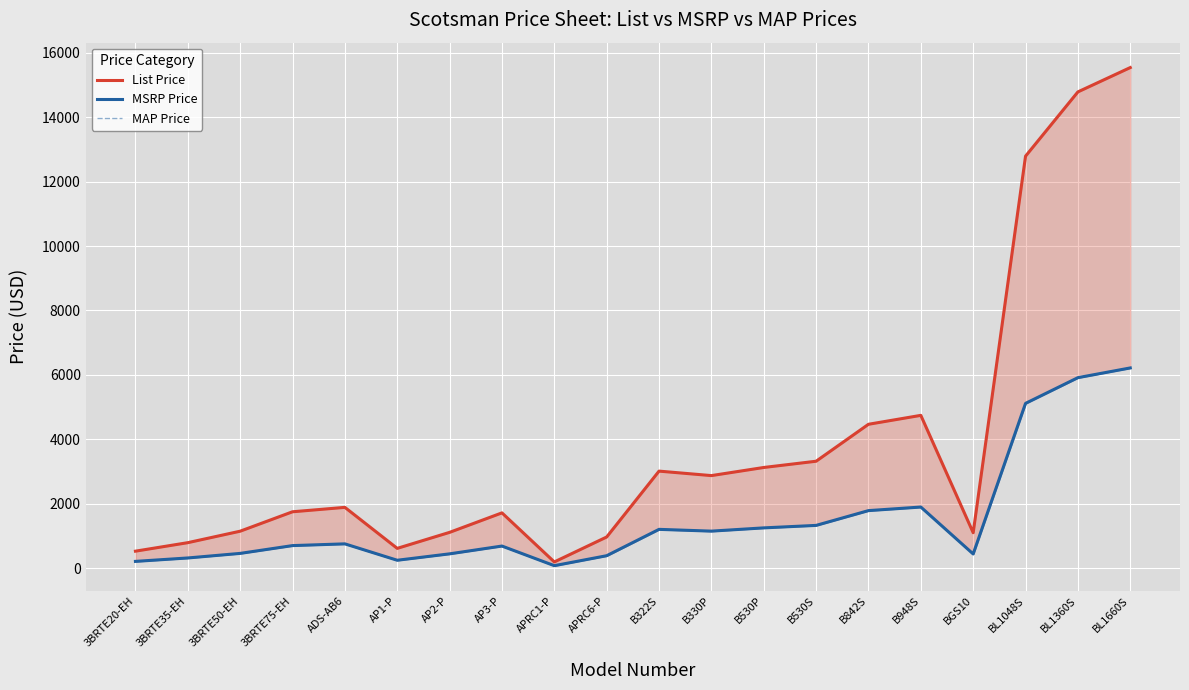

How many interior local valleys does the List Price series have?

4